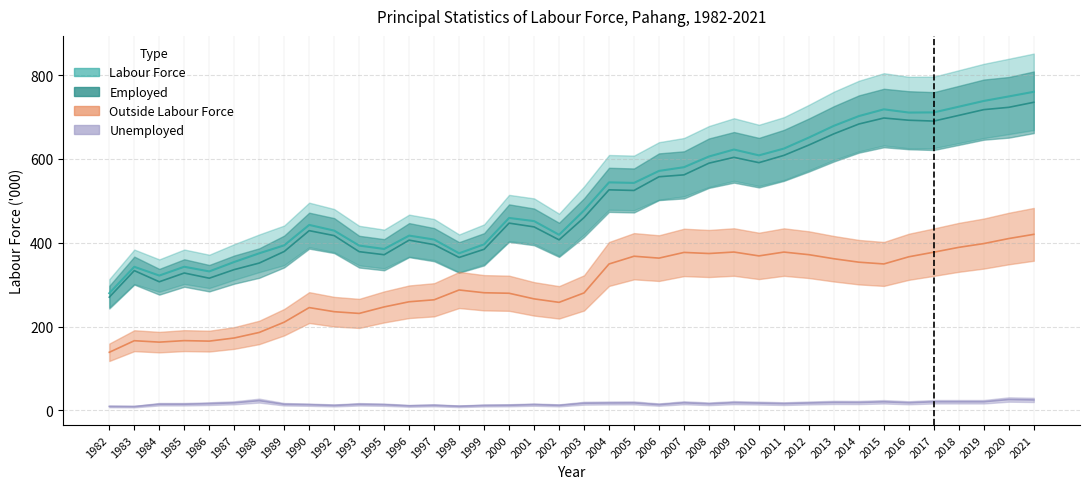

What is the total value across all series at 2019?

1874.4